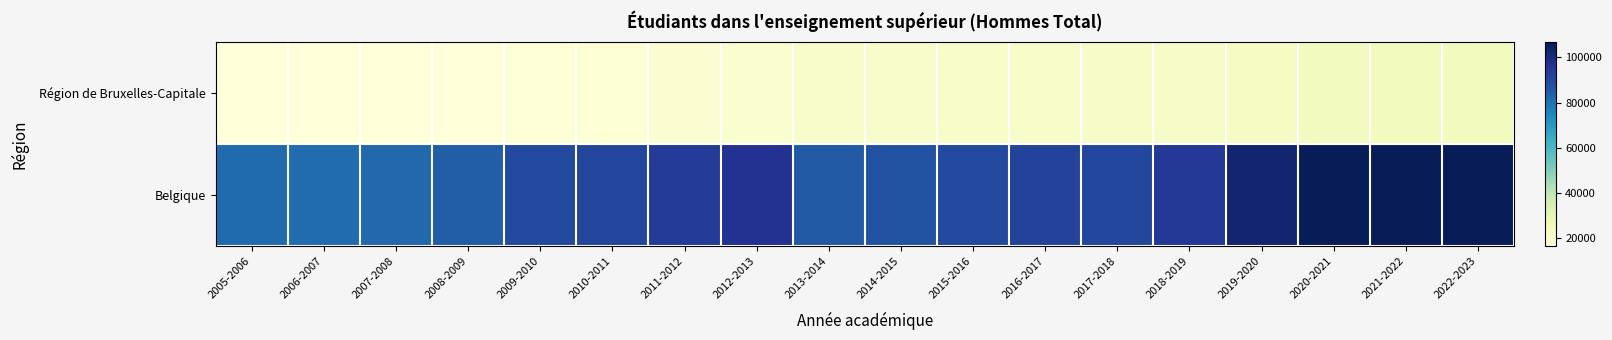

Which series has the largest total across all categories?

Belgique